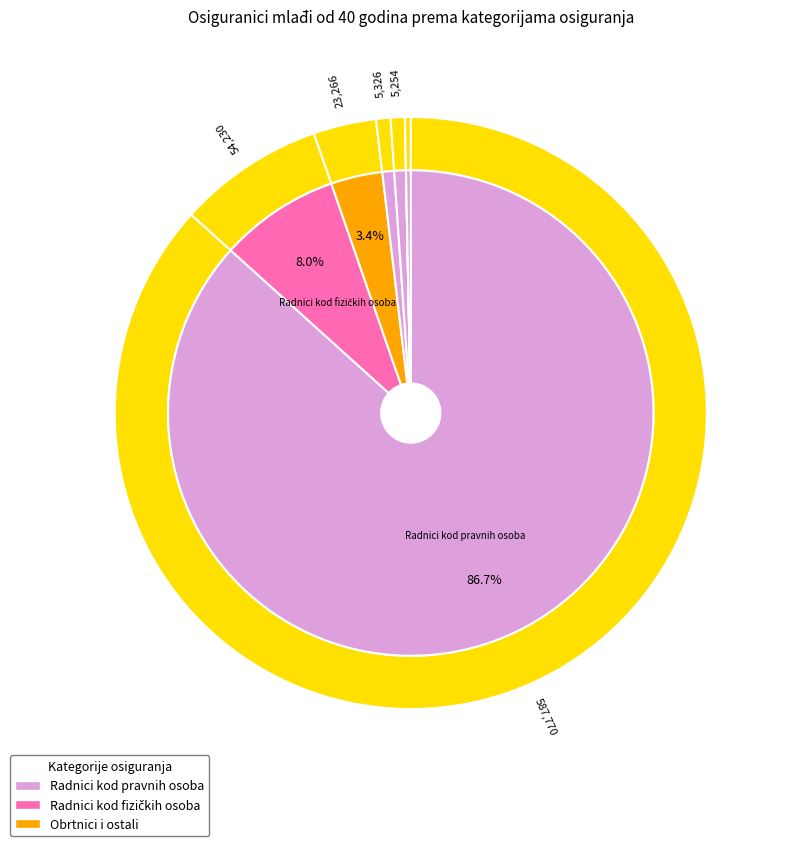

True or false: Obrtnici accounts for 1% of the total.

False